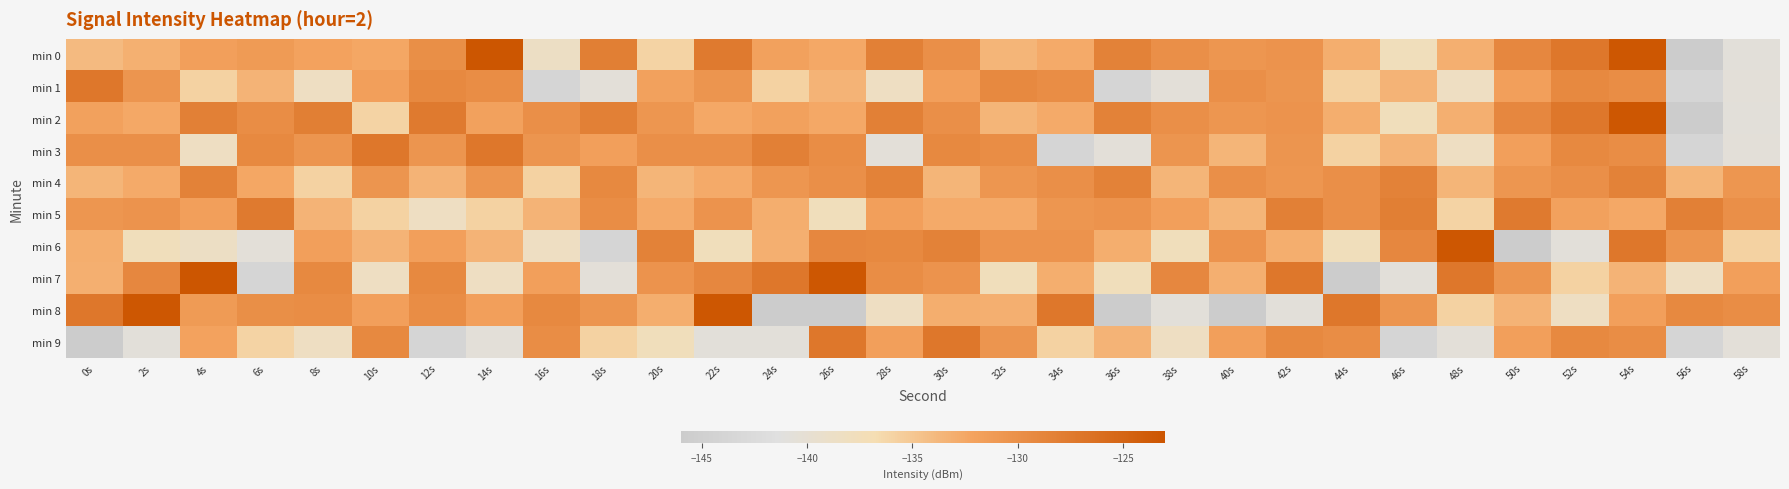

Reading left to right, list all the values displayed in this chart.

min 0: 0s=-134.0	2s=-133.2	4s=-131.8	6s=-131.3	8s=-132.0	10s=-132.5	12s=-129.8	14s=-123.3	16s=-138.6	18s=-128.0	20s=-135.9	22s=-127.5	24s=-131.9	26s=-132.5	28s=-128.2	30s=-129.9	32s=-133.6	34s=-132.8	36s=-128.4	38s=-130.0	40s=-130.7	42s=-130.4	44s=-133.0	46s=-137.7	48s=-133.1	50s=-129.1	52s=-127.2	54s=-123.3	56s=-145.8	58s=-140.8
min 1: 0s=-127.2	2s=-130.6	4s=-135.9	6s=-133.4	8s=-138.3	10s=-131.7	12s=-129.3	14s=-129.7	16s=-143.8	18s=-140.5	20s=-131.9	22s=-130.6	24s=-135.9	26s=-133.4	28s=-138.3	30s=-131.7	32s=-129.3	34s=-129.7	36s=-143.8	38s=-140.5	40s=-129.9	42s=-130.6	44s=-135.9	46s=-133.4	48s=-138.3	50s=-131.7	52s=-129.3	54s=-129.7	56s=-143.8	58s=-140.5
min 2: 0s=-131.9	2s=-132.5	4s=-128.2	6s=-129.7	8s=-128.0	10s=-135.9	12s=-127.5	14s=-131.9	16s=-129.9	18s=-128.2	20s=-130.7	22s=-132.5	24s=-131.9	26s=-132.5	28s=-128.2	30s=-129.9	32s=-133.6	34s=-132.8	36s=-128.4	38s=-130.0	40s=-130.7	42s=-130.4	44s=-133.0	46s=-137.7	48s=-133.1	50s=-129.1	52s=-127.2	54s=-123.3	56s=-145.8	58s=-140.8
min 3: 0s=-129.9	2s=-130.0	4s=-138.3	6s=-129.3	8s=-130.6	10s=-127.2	12s=-130.6	14s=-127.2	16s=-130.6	18s=-131.7	20s=-129.9	22s=-130.0	24s=-128.2	26s=-129.7	28s=-140.5	30s=-129.3	32s=-129.7	34s=-143.8	36s=-140.5	38s=-130.6	40s=-133.6	42s=-130.6	44s=-135.9	46s=-133.4	48s=-138.3	50s=-131.7	52s=-129.3	54s=-129.7	56s=-143.8	58s=-140.5
min 4: 0s=-133.6	2s=-132.8	4s=-128.4	6s=-132.5	8s=-135.9	10s=-130.6	12s=-133.4	14s=-130.6	16s=-135.9	18s=-129.3	20s=-133.6	22s=-132.8	24s=-130.7	26s=-130.0	28s=-128.4	30s=-133.6	32s=-130.7	34s=-130.0	36s=-128.4	38s=-133.6	40s=-130.0	42s=-130.7	44s=-130.0	46s=-128.4	48s=-133.6	50s=-130.7	52s=-130.0	54s=-128.4	56s=-133.6	58s=-130.7
min 5: 0s=-130.7	2s=-130.4	4s=-131.7	6s=-127.5	8s=-133.4	10s=-135.9	12s=-138.3	14s=-135.9	16s=-133.4	18s=-129.7	20s=-132.8	22s=-130.4	24s=-133.0	26s=-137.7	28s=-131.7	30s=-132.8	32s=-132.8	34s=-130.7	36s=-130.4	38s=-131.7	40s=-133.6	42s=-128.2	44s=-129.9	46s=-128.0	48s=-135.9	50s=-127.5	52s=-131.9	54s=-132.5	56s=-128.2	58s=-129.9
min 6: 0s=-133.0	2s=-137.7	4s=-138.6	6s=-140.5	8s=-131.7	10s=-133.4	12s=-131.7	14s=-133.4	16s=-138.3	18s=-143.8	20s=-128.4	22s=-137.7	24s=-133.1	26s=-129.1	28s=-129.3	30s=-128.4	32s=-130.4	34s=-130.4	36s=-133.0	38s=-137.7	40s=-130.4	42s=-133.0	44s=-137.7	46s=-129.1	48s=-123.3	50s=-145.8	52s=-140.8	54s=-127.2	56s=-130.6	58s=-135.9
min 7: 0s=-133.1	2s=-129.1	4s=-123.3	6s=-143.8	8s=-129.3	10s=-138.3	12s=-129.3	14s=-138.3	16s=-131.7	18s=-140.5	20s=-130.4	22s=-129.1	24s=-127.2	26s=-123.3	28s=-129.7	30s=-130.4	32s=-137.7	34s=-133.0	36s=-137.7	38s=-129.1	40s=-133.1	42s=-127.2	44s=-145.8	46s=-140.8	48s=-127.2	50s=-130.6	52s=-135.9	54s=-133.4	56s=-138.3	58s=-131.7
min 8: 0s=-127.2	2s=-123.3	4s=-131.3	6s=-129.8	8s=-129.7	10s=-131.7	12s=-129.7	14s=-131.7	16s=-129.3	18s=-130.6	20s=-133.0	22s=-123.3	24s=-145.8	26s=-145.8	28s=-138.3	30s=-133.0	32s=-133.1	34s=-127.2	36s=-145.8	38s=-140.8	40s=-145.8	42s=-140.8	44s=-127.2	46s=-130.6	48s=-135.9	50s=-133.4	52s=-138.3	54s=-131.7	56s=-129.3	58s=-129.7
min 9: 0s=-145.8	2s=-140.8	4s=-132.0	6s=-135.9	8s=-138.3	10s=-129.3	12s=-143.8	14s=-140.5	16s=-129.7	18s=-135.9	20s=-137.7	22s=-140.8	24s=-140.8	26s=-127.2	28s=-131.7	30s=-127.2	32s=-130.6	34s=-135.9	36s=-133.4	38s=-138.3	40s=-131.7	42s=-129.3	44s=-129.7	46s=-143.8	48s=-140.5	50s=-131.7	52s=-129.3	54s=-129.7	56s=-143.8	58s=-140.5